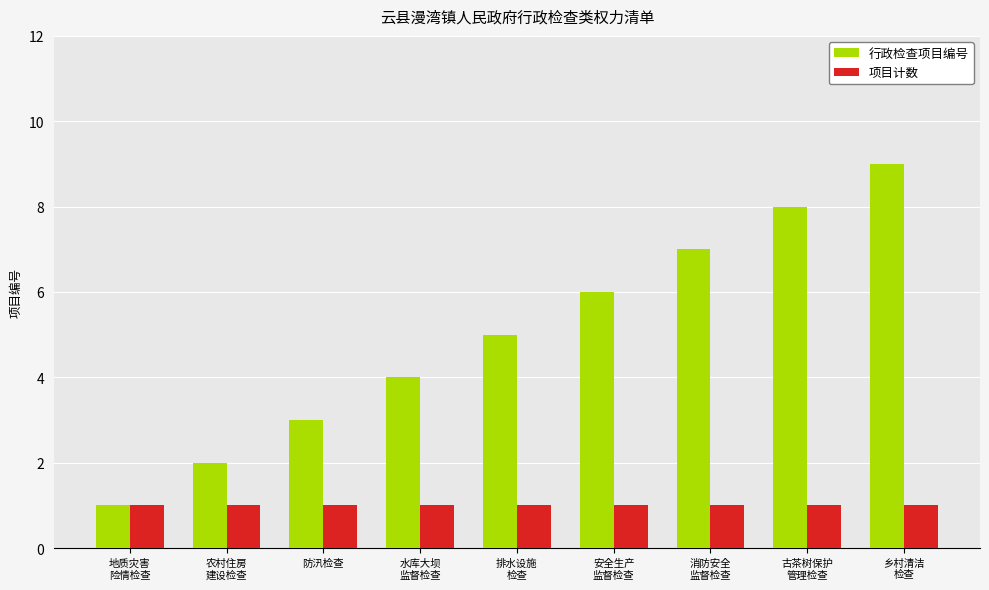

Which series has the largest total across all categories?

行政检查项目编号